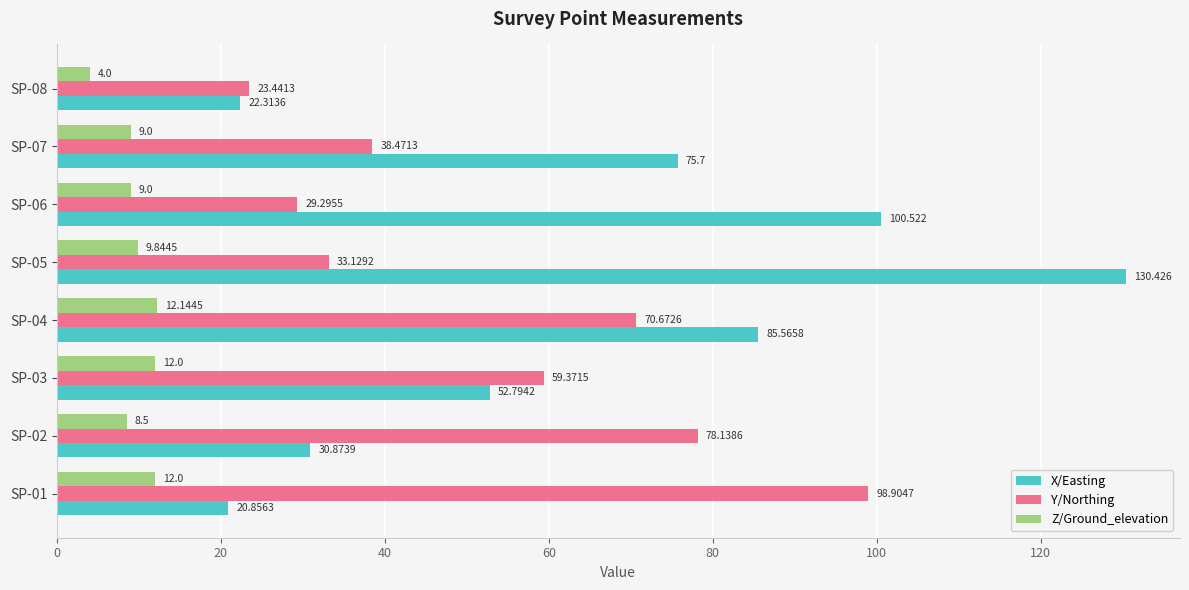

What are all the series names shown in the legend?

X/Easting, Y/Northing, Z/Ground_elevation